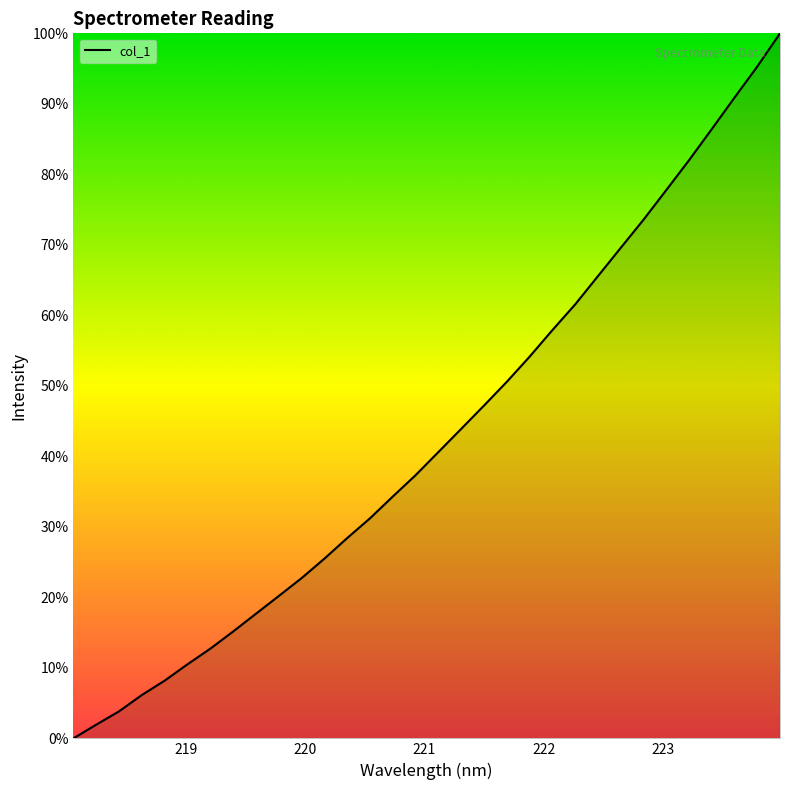

What is the difference between the maximum and minimum values?

100.0